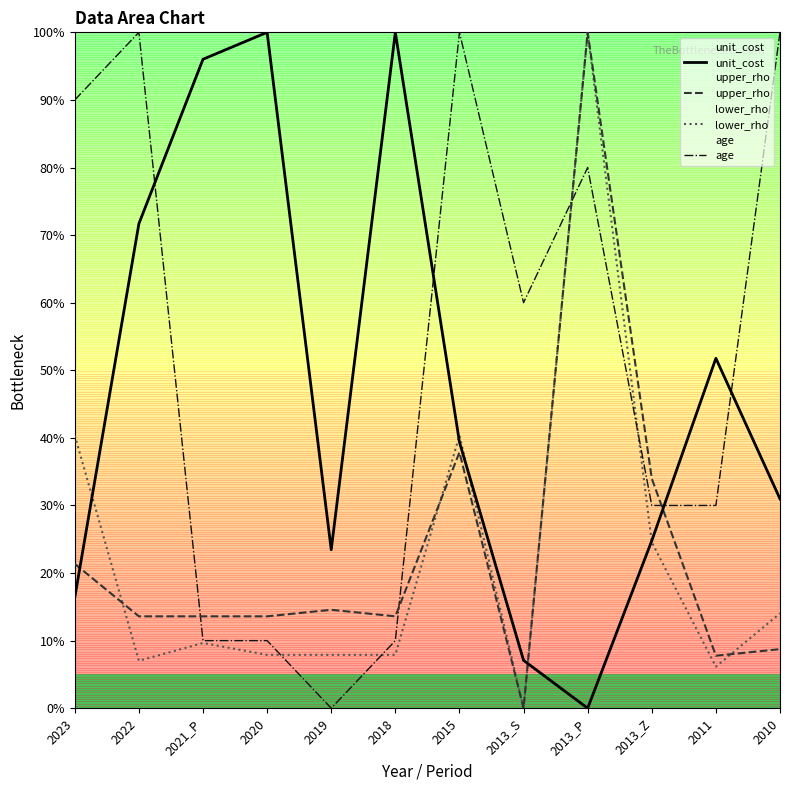

Rank the categories by lower_rho value from highest to lowest.

2013_P, 2023, 2015, 2013_Z, 2010, 2021_P, 2020, 2019, 2018, 2022, 2011, 2013_S